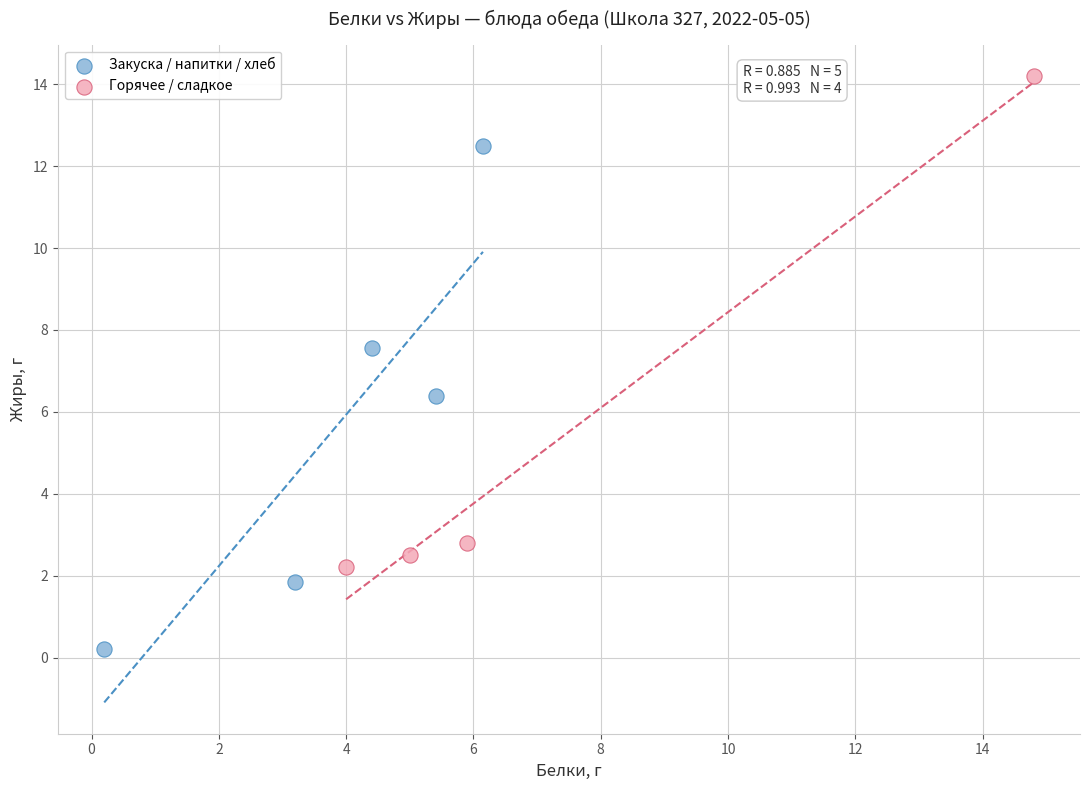

Which series contains the lowest Y value?

Закуска / напитки / хлеб